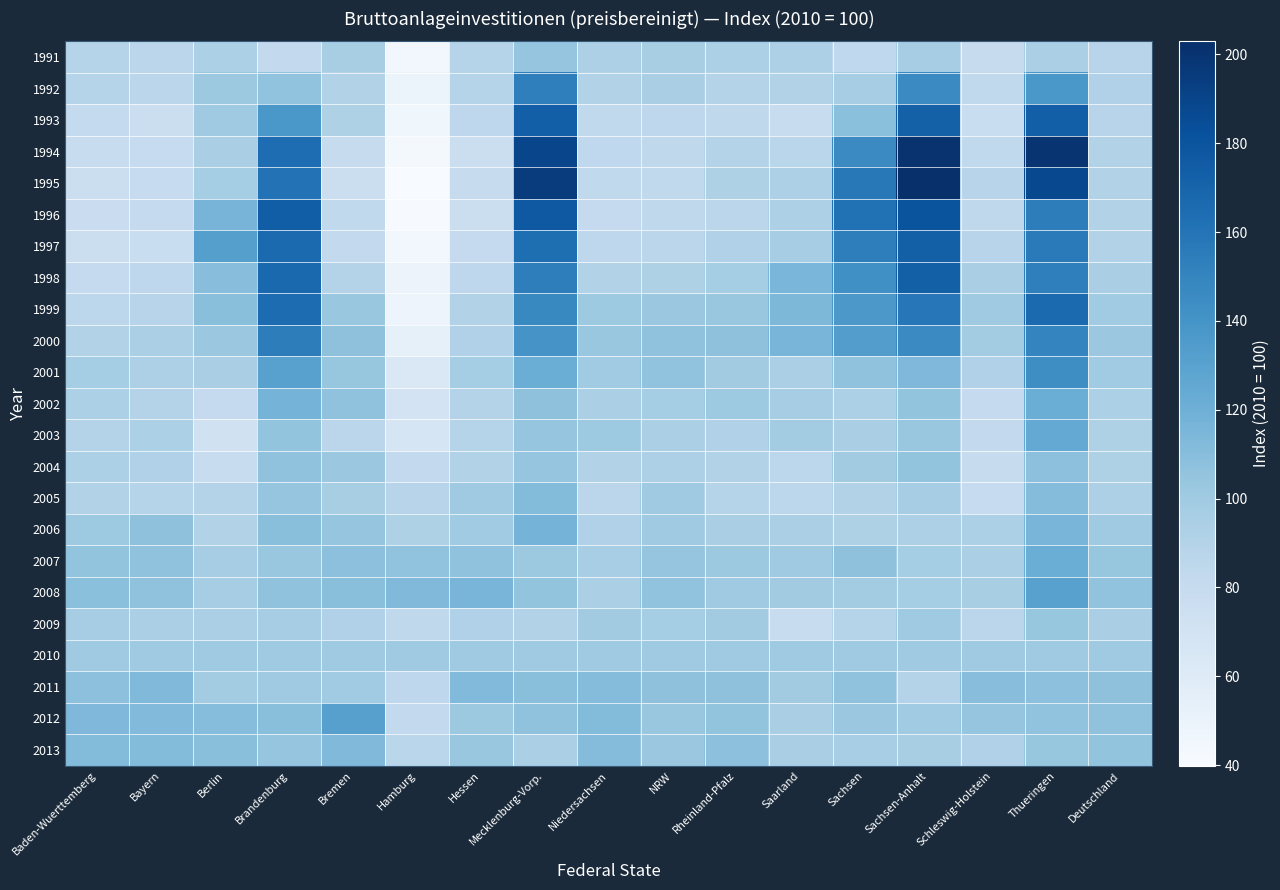

Reading left to right, extract all data points from this chart.

1991: Baden-Wuerttemberg=89.5	Bayern=86.2	Berlin=93.5	Brandenburg=81.9	Bremen=95.4	Hamburg=43.7	Hessen=89.5	Mecklenburg-Vorp.=104.7	Niedersachsen=93.1	NRW=95.3	Rheinland-Pfalz=93.5	Saarland=92.8	Sachsen=83.5	Sachsen-Anhalt=96.9	Schleswig-Holstein=79.4	Thueringen=94.1	Deutschland=88.2
1992: Baden-Wuerttemberg=89.0	Bayern=86.3	Berlin=101.0	Brandenburg=105.6	Bremen=90.9	Hamburg=48.2	Hessen=88.8	Mecklenburg-Vorp.=152.7	Niedersachsen=90.4	NRW=95.0	Rheinland-Pfalz=90.0	Saarland=90.4	Sachsen=96.8	Sachsen-Anhalt=146.2	Schleswig-Holstein=82.6	Thueringen=137.5	Deutschland=91.8
1993: Baden-Wuerttemberg=81.4	Bayern=76.6	Berlin=100.2	Brandenburg=137.7	Bremen=92.5	Hamburg=46.2	Hessen=84.5	Mecklenburg-Vorp.=173.1	Niedersachsen=83.0	NRW=84.7	Rheinland-Pfalz=84.4	Saarland=79.2	Sachsen=108.1	Sachsen-Anhalt=172.2	Schleswig-Holstein=77.9	Thueringen=173.2	Deutschland=88.0
1994: Baden-Wuerttemberg=78.7	Bayern=80.6	Berlin=95.0	Brandenburg=164.1	Bremen=79.4	Hamburg=42.6	Hessen=76.6	Mecklenburg-Vorp.=189.2	Niedersachsen=83.8	NRW=84.2	Rheinland-Pfalz=89.8	Saarland=86.6	Sachsen=146.1	Sachsen-Anhalt=200.9	Schleswig-Holstein=82.7	Thueringen=199.3	Deutschland=91.2
1995: Baden-Wuerttemberg=75.6	Bayern=80.3	Berlin=97.6	Brandenburg=161.0	Bremen=76.7	Hamburg=39.9	Hessen=79.6	Mecklenburg-Vorp.=194.7	Niedersachsen=83.1	NRW=82.6	Rheinland-Pfalz=92.5	Saarland=93.2	Sachsen=157.2	Sachsen-Anhalt=202.9	Schleswig-Holstein=88.0	Thueringen=187.1	Deutschland=91.2
1996: Baden-Wuerttemberg=76.9	Bayern=80.8	Berlin=116.3	Brandenburg=173.7	Bremen=82.8	Hamburg=40.5	Hessen=76.5	Mecklenburg-Vorp.=177.0	Niedersachsen=81.0	NRW=83.8	Rheinland-Pfalz=86.1	Saarland=93.3	Sachsen=162.1	Sachsen-Anhalt=180.2	Schleswig-Holstein=83.9	Thueringen=153.9	Deutschland=90.7
1997: Baden-Wuerttemberg=75.8	Bayern=77.9	Berlin=132.2	Brandenburg=166.6	Bremen=82.3	Hamburg=44.5	Hessen=81.2	Mecklenburg-Vorp.=163.7	Niedersachsen=84.9	NRW=85.9	Rheinland-Pfalz=91.6	Saarland=96.8	Sachsen=153.7	Sachsen-Anhalt=172.5	Schleswig-Holstein=87.7	Thueringen=156.2	Deutschland=91.4
1998: Baden-Wuerttemberg=80.7	Bayern=84.7	Berlin=109.3	Brandenburg=167.5	Bremen=89.6	Hamburg=49.0	Hessen=85.0	Mecklenburg-Vorp.=153.5	Niedersachsen=91.4	NRW=92.1	Rheinland-Pfalz=97.7	Saarland=115.2	Sachsen=142.6	Sachsen-Anhalt=172.6	Schleswig-Holstein=94.7	Thueringen=153.1	Deutschland=95.0
1999: Baden-Wuerttemberg=85.4	Bayern=87.7	Berlin=108.7	Brandenburg=164.8	Bremen=102.5	Hamburg=47.6	Hessen=91.0	Mecklenburg-Vorp.=147.5	Niedersachsen=100.8	NRW=102.2	Rheinland-Pfalz=102.7	Saarland=114.0	Sachsen=137.0	Sachsen-Anhalt=158.2	Schleswig-Holstein=100.2	Thueringen=166.0	Deutschland=99.4
2000: Baden-Wuerttemberg=91.2	Bayern=94.0	Berlin=102.0	Brandenburg=154.2	Bremen=106.9	Hamburg=53.4	Hessen=91.7	Mecklenburg-Vorp.=139.6	Niedersachsen=103.3	NRW=106.6	Rheinland-Pfalz=107.2	Saarland=115.9	Sachsen=133.1	Sachsen-Anhalt=145.8	Schleswig-Holstein=98.2	Thueringen=149.9	Deutschland=101.7
2001: Baden-Wuerttemberg=97.3	Bayern=93.1	Berlin=94.8	Brandenburg=130.8	Bremen=103.7	Hamburg=62.9	Hessen=97.6	Mecklenburg-Vorp.=121.7	Niedersachsen=99.7	NRW=105.9	Rheinland-Pfalz=98.8	Saarland=94.5	Sachsen=106.5	Sachsen-Anhalt=113.7	Schleswig-Holstein=91.5	Thueringen=143.7	Deutschland=99.1
2002: Baden-Wuerttemberg=93.6	Bayern=90.1	Berlin=81.2	Brandenburg=117.0	Bremen=106.3	Hamburg=69.6	Hessen=89.9	Mecklenburg-Vorp.=106.8	Niedersachsen=94.5	NRW=97.8	Rheinland-Pfalz=100.9	Saarland=96.7	Sachsen=93.4	Sachsen-Anhalt=105.5	Schleswig-Holstein=81.1	Thueringen=121.5	Deutschland=93.4
2003: Baden-Wuerttemberg=89.9	Bayern=93.7	Berlin=72.3	Brandenburg=105.4	Bremen=86.0	Hamburg=67.9	Hessen=89.2	Mecklenburg-Vorp.=104.6	Niedersachsen=100.5	NRW=94.1	Rheinland-Pfalz=91.5	Saarland=97.9	Sachsen=95.0	Sachsen-Anhalt=102.6	Schleswig-Holstein=82.0	Thueringen=124.8	Deutschland=92.2
2004: Baden-Wuerttemberg=93.5	Bayern=91.8	Berlin=78.3	Brandenburg=106.5	Bremen=101.9	Hamburg=82.4	Hessen=90.9	Mecklenburg-Vorp.=104.4	Niedersachsen=91.3	NRW=93.1	Rheinland-Pfalz=90.6	Saarland=85.3	Sachsen=99.0	Sachsen-Anhalt=104.9	Schleswig-Holstein=79.5	Thueringen=108.0	Deutschland=92.2
2005: Baden-Wuerttemberg=90.8	Bayern=88.9	Berlin=89.8	Brandenburg=104.3	Bremen=95.3	Hamburg=88.2	Hessen=99.8	Mecklenburg-Vorp.=111.5	Niedersachsen=85.8	NRW=99.9	Rheinland-Pfalz=89.2	Saarland=85.5	Sachsen=90.5	Sachsen-Anhalt=96.6	Schleswig-Holstein=80.1	Thueringen=110.6	Deutschland=92.9
2006: Baden-Wuerttemberg=100.8	Bayern=106.9	Berlin=91.1	Brandenburg=109.0	Bremen=104.3	Hamburg=92.7	Hessen=99.4	Mecklenburg-Vorp.=117.2	Niedersachsen=91.9	NRW=99.8	Rheinland-Pfalz=95.2	Saarland=94.6	Sachsen=92.5	Sachsen-Anhalt=92.9	Schleswig-Holstein=93.4	Thueringen=116.1	Deutschland=99.9
2007: Baden-Wuerttemberg=105.0	Bayern=106.5	Berlin=96.6	Brandenburg=103.3	Bremen=107.7	Hamburg=106.0	Hessen=106.4	Mecklenburg-Vorp.=101.5	Niedersachsen=96.4	NRW=104.7	Rheinland-Pfalz=101.6	Saarland=100.4	Sachsen=106.8	Sachsen-Anhalt=97.4	Schleswig-Holstein=94.1	Thueringen=121.4	Deutschland=103.9
2008: Baden-Wuerttemberg=108.3	Bayern=106.5	Berlin=96.8	Brandenburg=106.8	Bremen=108.9	Hamburg=112.8	Hessen=116.1	Mecklenburg-Vorp.=104.9	Niedersachsen=94.1	NRW=106.0	Rheinland-Pfalz=100.3	Saarland=99.0	Sachsen=98.3	Sachsen-Anhalt=97.3	Schleswig-Holstein=95.7	Thueringen=130.5	Deutschland=105.5
2009: Baden-Wuerttemberg=97.0	Bayern=94.6	Berlin=94.0	Brandenburg=96.6	Bremen=92.0	Hamburg=84.1	Hessen=92.1	Mecklenburg-Vorp.=90.8	Niedersachsen=98.5	NRW=97.6	Rheinland-Pfalz=98.8	Saarland=79.2	Sachsen=88.8	Sachsen-Anhalt=100.4	Schleswig-Holstein=85.9	Thueringen=103.7	Deutschland=94.9
2010: Baden-Wuerttemberg=100.0	Bayern=100.0	Berlin=100.0	Brandenburg=100.0	Bremen=100.0	Hamburg=100.0	Hessen=100.0	Mecklenburg-Vorp.=100.0	Niedersachsen=100.0	NRW=100.0	Rheinland-Pfalz=100.0	Saarland=100.0	Sachsen=100.0	Sachsen-Anhalt=100.0	Schleswig-Holstein=100.0	Thueringen=100.0	Deutschland=100.0
2011: Baden-Wuerttemberg=108.0	Bayern=112.7	Berlin=98.1	Brandenburg=99.8	Bremen=99.7	Hamburg=84.7	Hessen=112.2	Mecklenburg-Vorp.=109.0	Niedersachsen=111.1	NRW=107.2	Rheinland-Pfalz=107.2	Saarland=98.5	Sachsen=106.5	Sachsen-Anhalt=89.8	Schleswig-Holstein=109.9	Thueringen=107.4	Deutschland=107.2
2012: Baden-Wuerttemberg=113.7	Bayern=112.0	Berlin=110.5	Brandenburg=109.1	Bremen=131.5	Hamburg=82.4	Hessen=101.2	Mecklenburg-Vorp.=106.7	Niedersachsen=111.6	NRW=102.7	Rheinland-Pfalz=104.9	Saarland=94.9	Sachsen=102.3	Sachsen-Anhalt=99.6	Schleswig-Holstein=104.8	Thueringen=105.9	Deutschland=106.7
2013: Baden-Wuerttemberg=111.5	Bayern=111.3	Berlin=109.1	Brandenburg=104.8	Bremen=112.8	Hamburg=87.0	Hessen=103.4	Mecklenburg-Vorp.=94.6	Niedersachsen=111.2	NRW=101.8	Rheinland-Pfalz=107.8	Saarland=95.2	Sachsen=96.3	Sachsen-Anhalt=95.6	Schleswig-Holstein=91.5	Thueringen=104.2	Deutschland=105.3